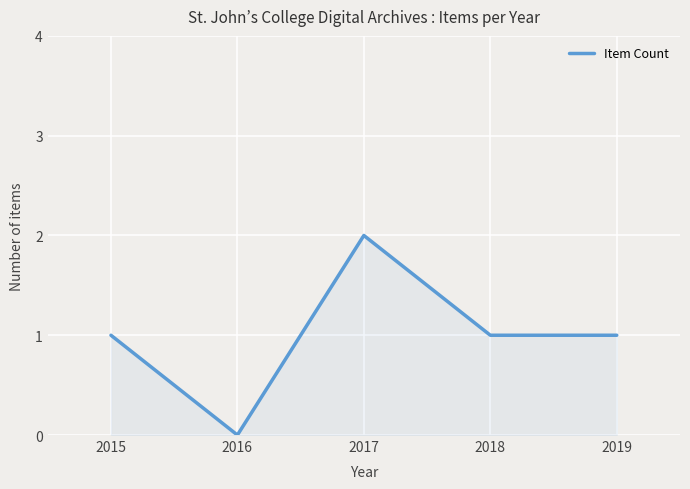

How many interior local peaks (higher than both neighbors) does the data have?

1